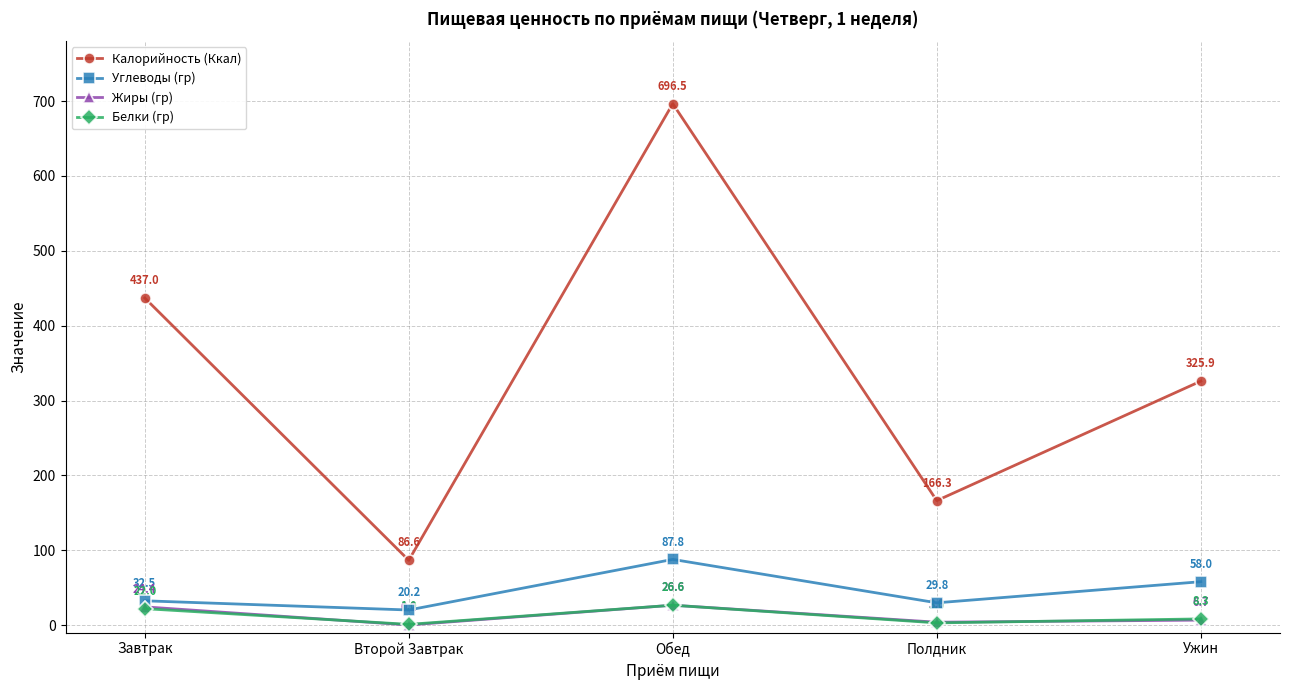

Count the number of categories in the chart.

5